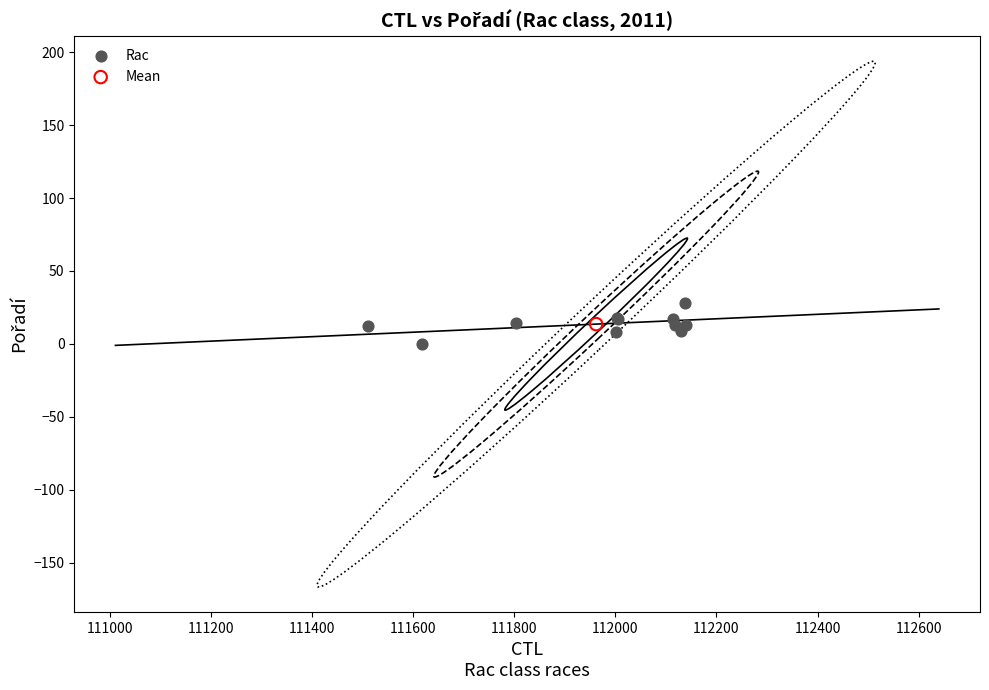

What are all the series names shown in the legend?

Rac, Mean